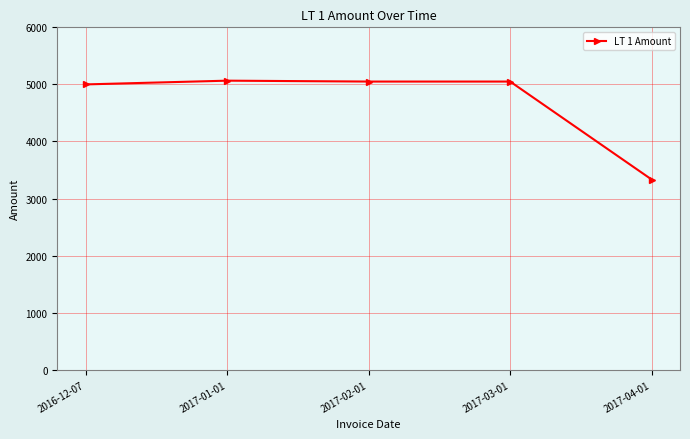

What is the average value?

4699.8